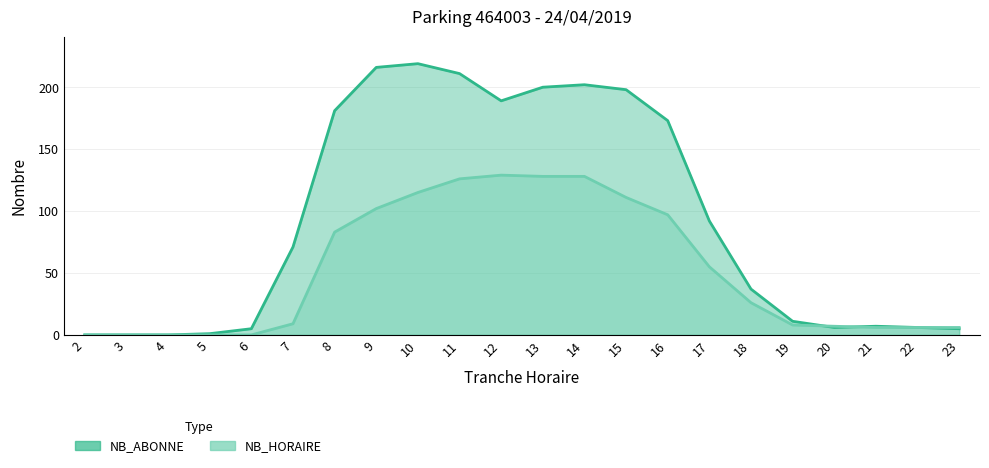

Which series has the largest range (max minus min)?

NB_ABONNE